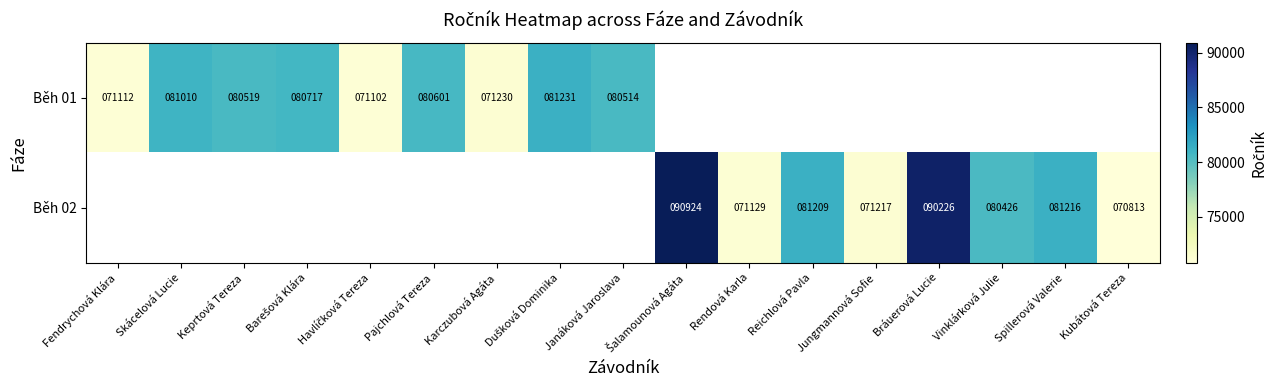

Is it true that Běh 02 equals 38189 at Reichlová Pavla?

False